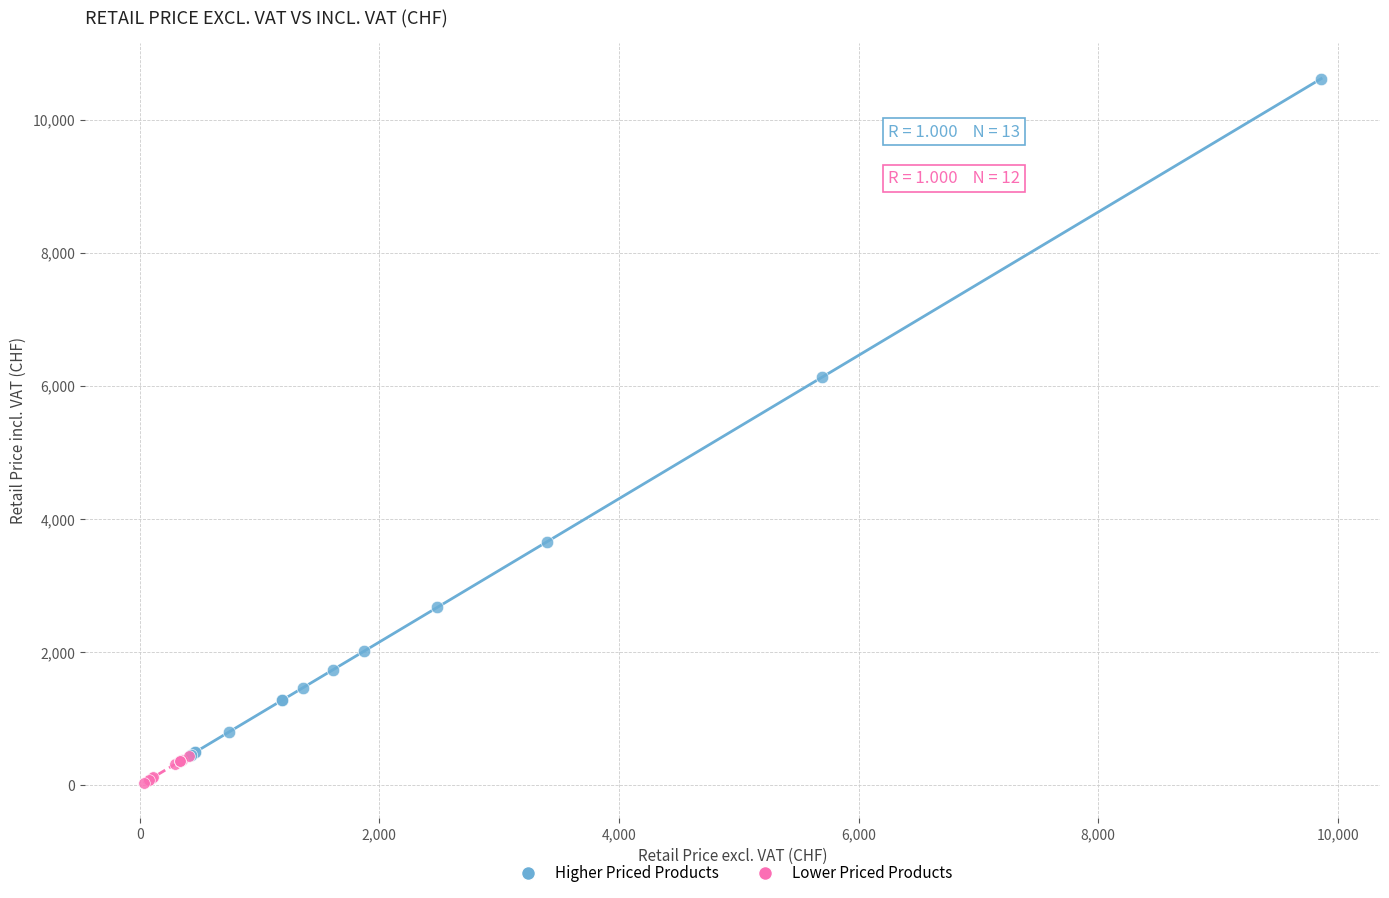

What are all the series names shown in the legend?

Higher Priced Products, Lower Priced Products